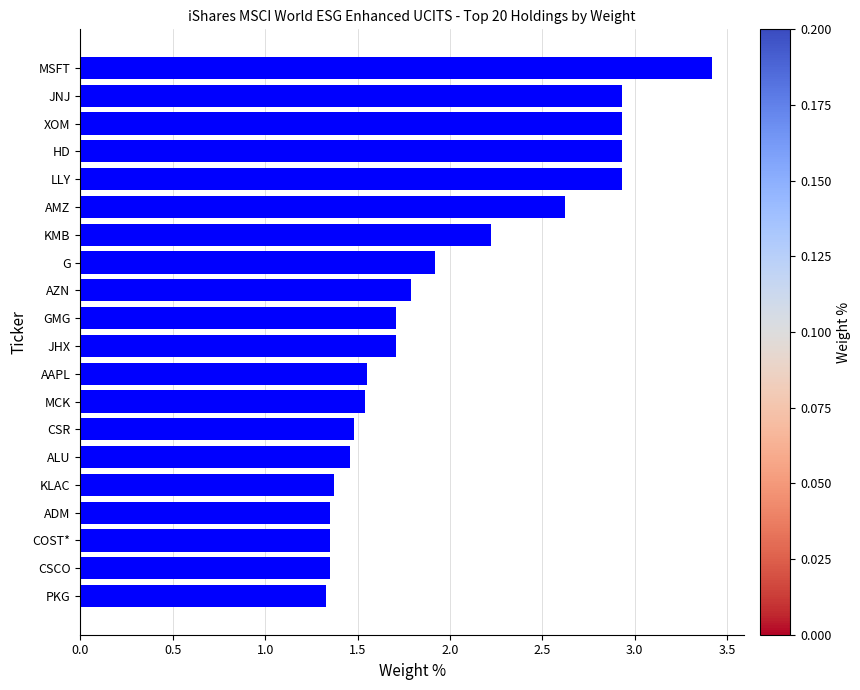

What is the smallest value displayed?

1.3